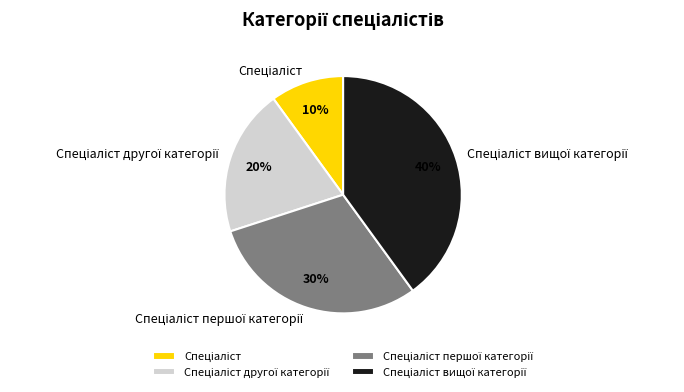

Is there a majority slice in this chart?

No